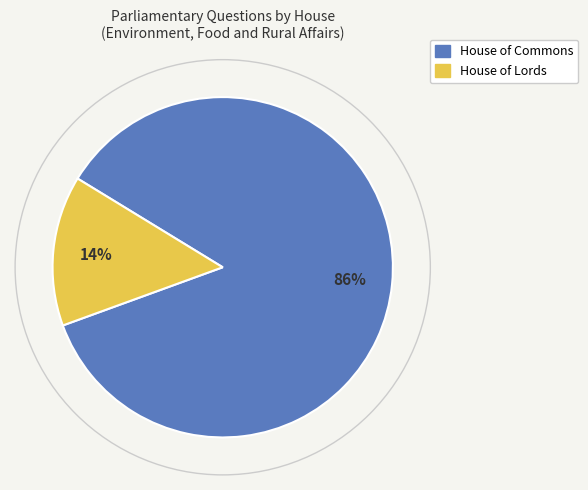

To the nearest percent, what is the average slice percentage?

50%